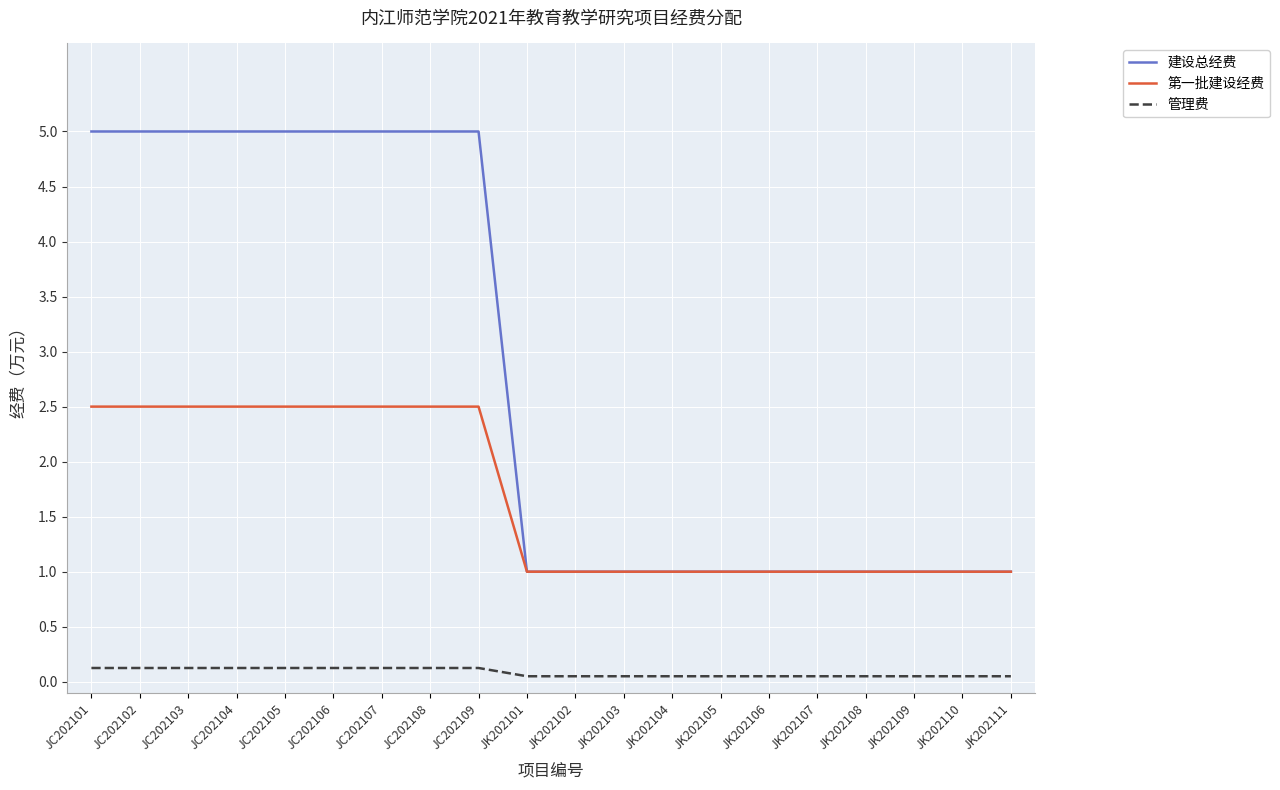

The value of 第一批建设经费 at JC202105 is 3.3. True or false?

False